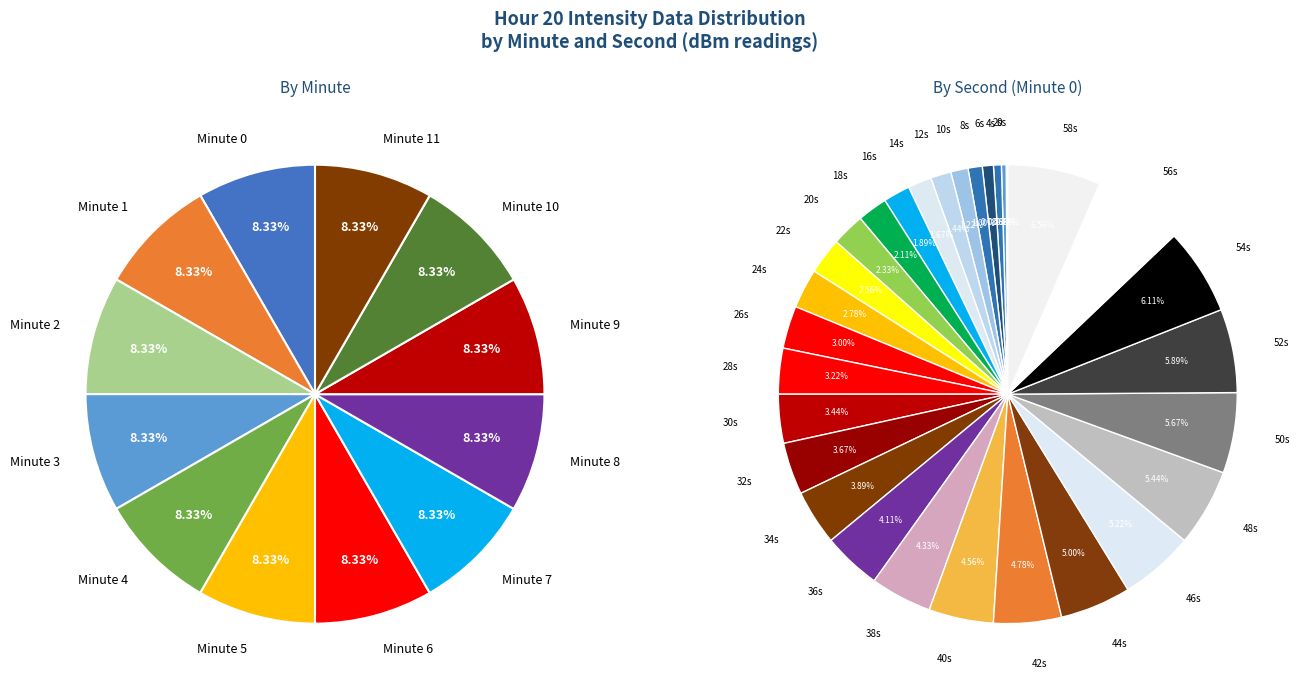

What is the largest slice in the pie chart?

58